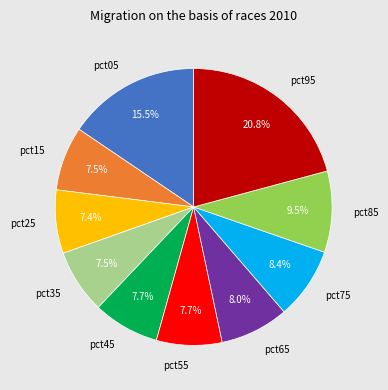

True or false: pct85 accounts for 1% of the total.

False